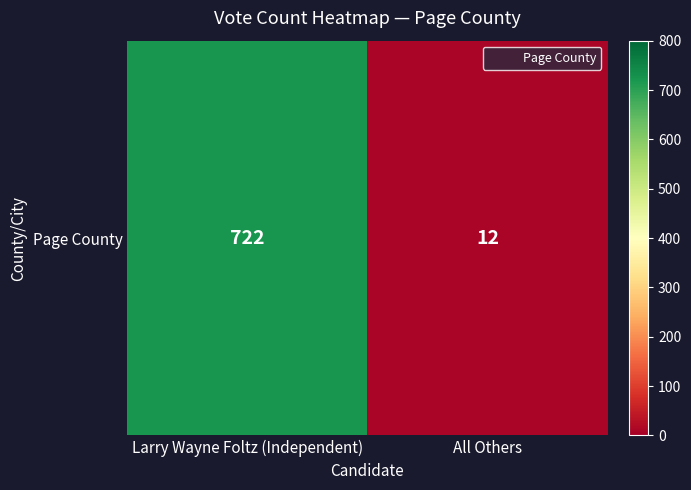

Where is the data nearest to the value 367?

Larry Wayne Foltz (Independent)